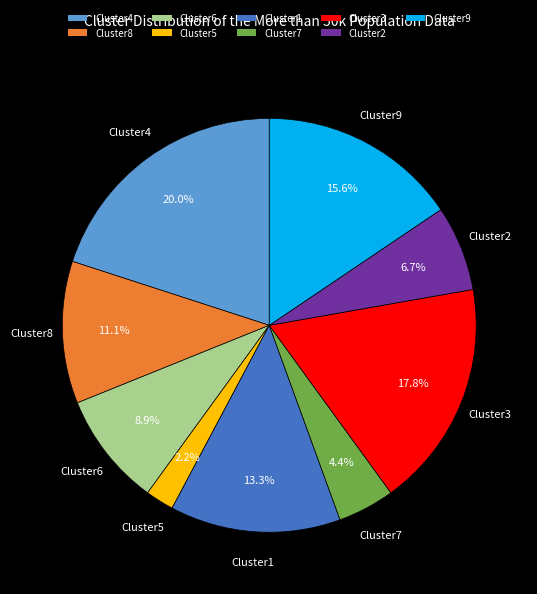

Is there a majority slice in this chart?

No